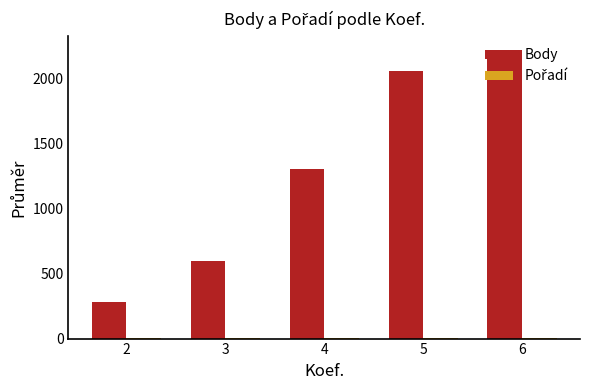

What is the greatest value displayed?

2219.0